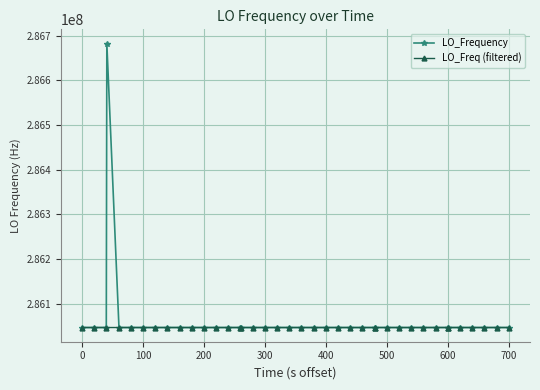

What is the maximum value shown in the chart?

286682705.5